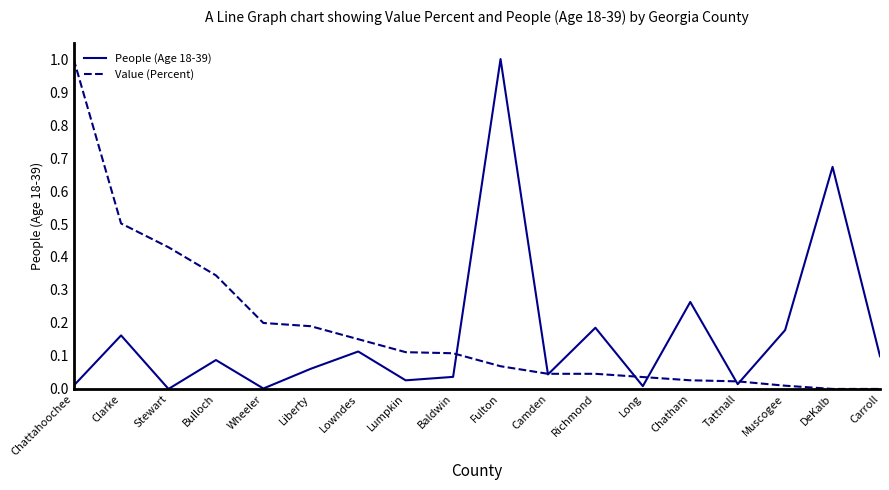

The value of People (Age 18-39) at Fulton is 1.0. True or false?

True